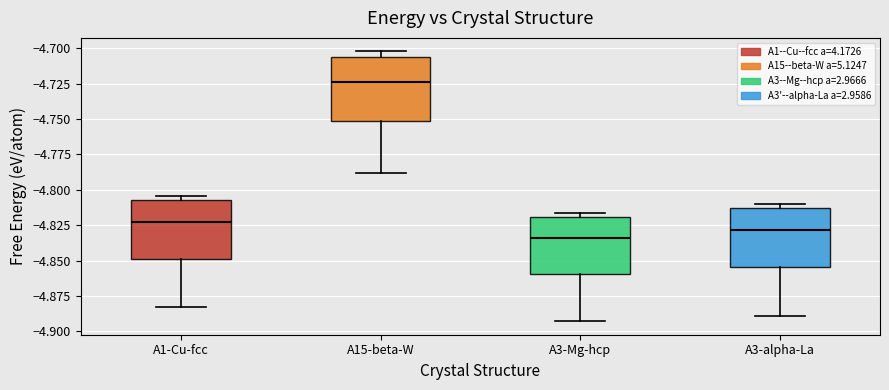

Reading left to right, read every box against the y-axis: the position of its median line, the range the box covers, and the ends of its whiskers. The values are not printed on the chart, so give them approximately, as read against the axis.

A1-Cu-fcc: median -4.825, box -4.850 to -4.805, whiskers -4.885 to -4.805 (just above the box's upper edge)
A15-beta-W: median -4.725, box -4.750 to -4.705, whiskers -4.790 to -4.700
A3-Mg-hcp: median -4.835, box -4.860 to -4.820, whiskers -4.895 to -4.815
A3-alpha-La: median -4.830, box -4.855 to -4.815, whiskers -4.890 to -4.810